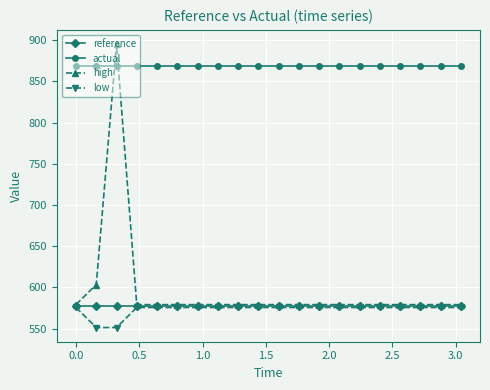

Which series has the widest spread of values?

high